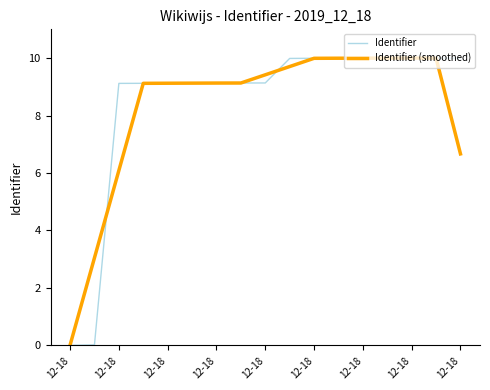

True or false: Identifier (smoothed) and Identifier cross at least once.

True